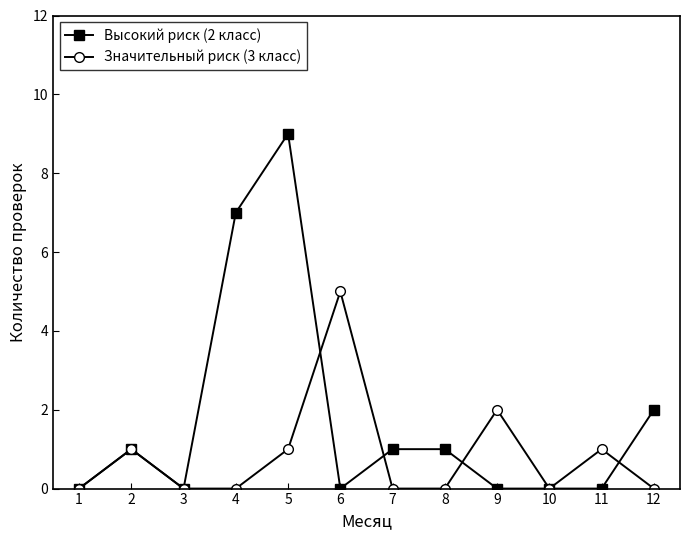

Is the value of Значительный риск (3 класс) at 7 greater than the value of Высокий риск (2 класс) at 7?

No